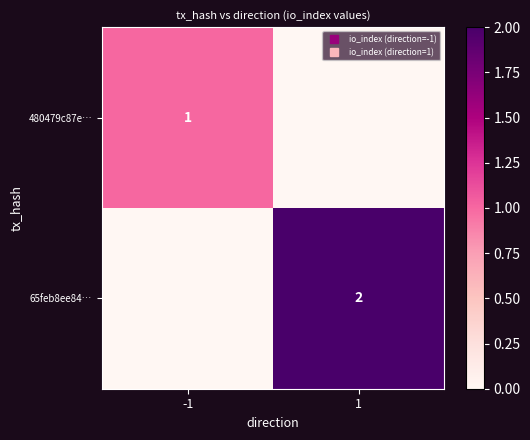

Which category has the lowest value across all series?

1